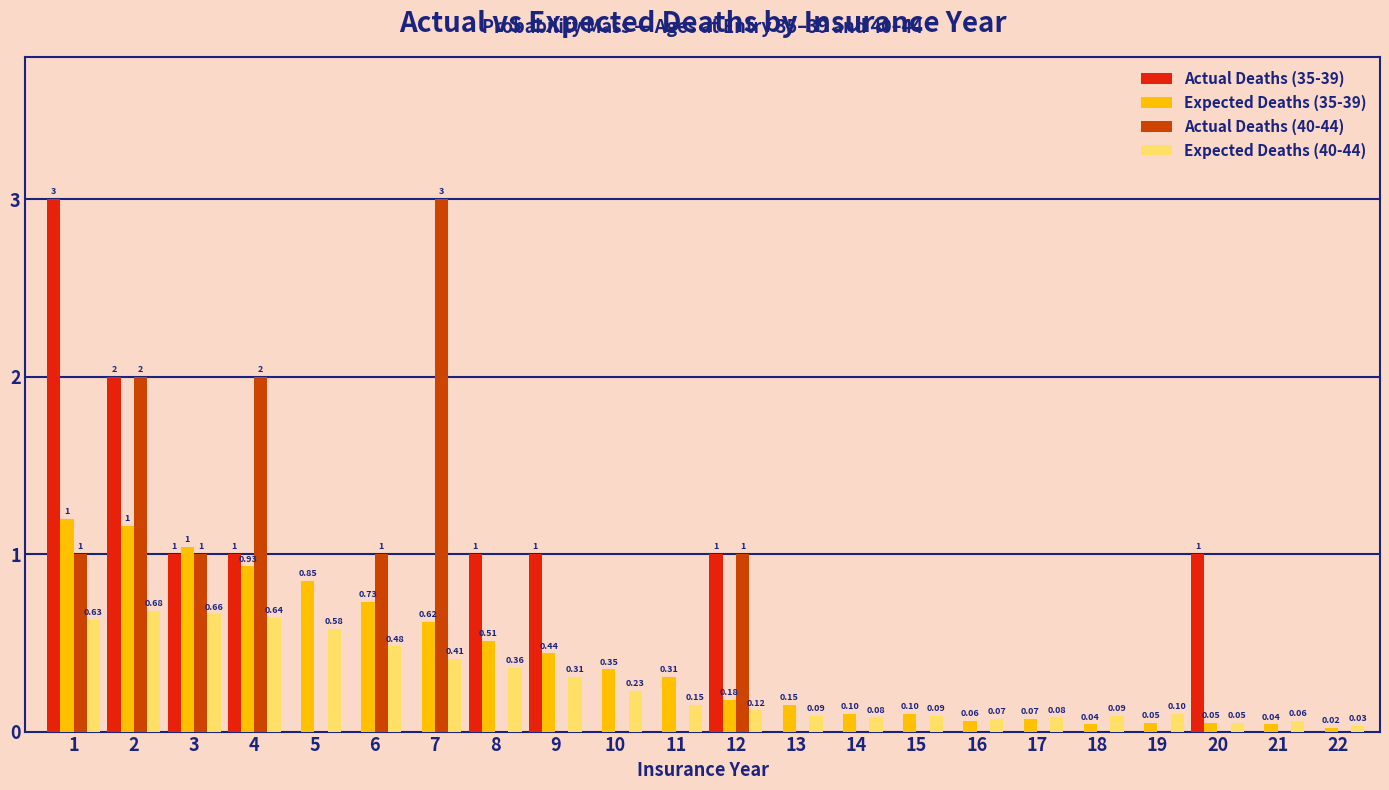

Which series changed the most between 7 and 17?

Actual Deaths (40-44)